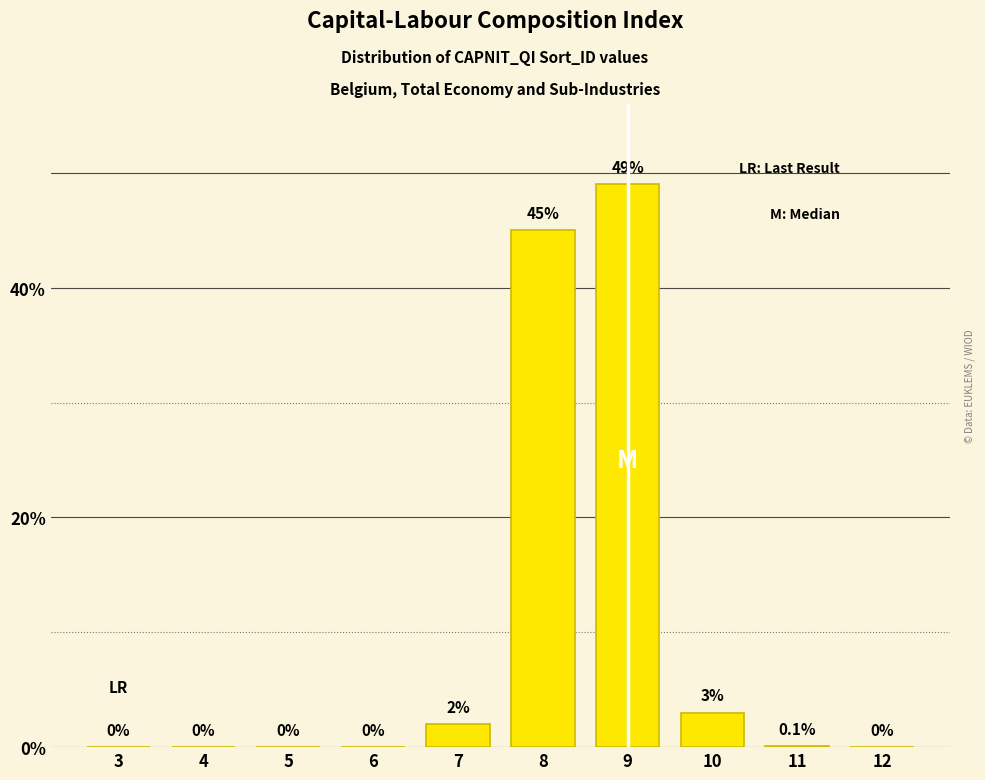

Reading left to right, extract all data points from this chart.

3=0.0	4=0.0	5=0.0	6=0.0	7=2.0	8=45.0	9=49.0	10=3.0	11=0.1	12=0.0